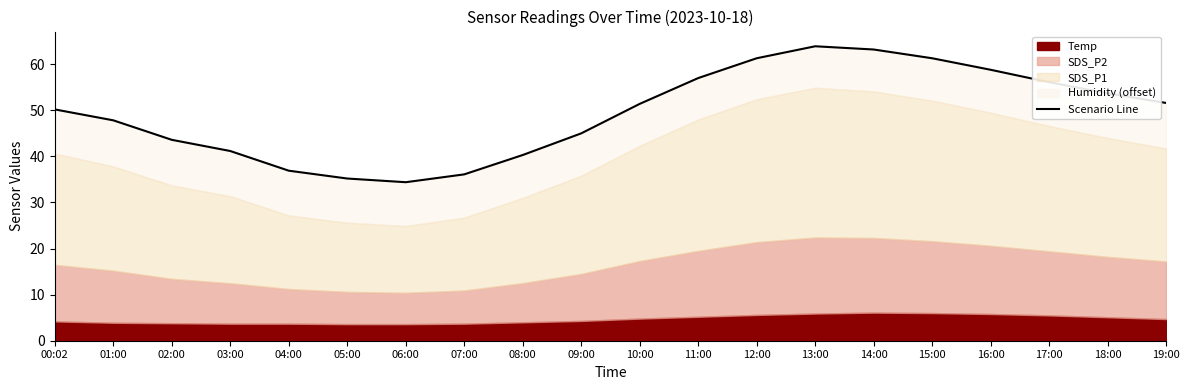

Does the chart have visible grid lines?

No